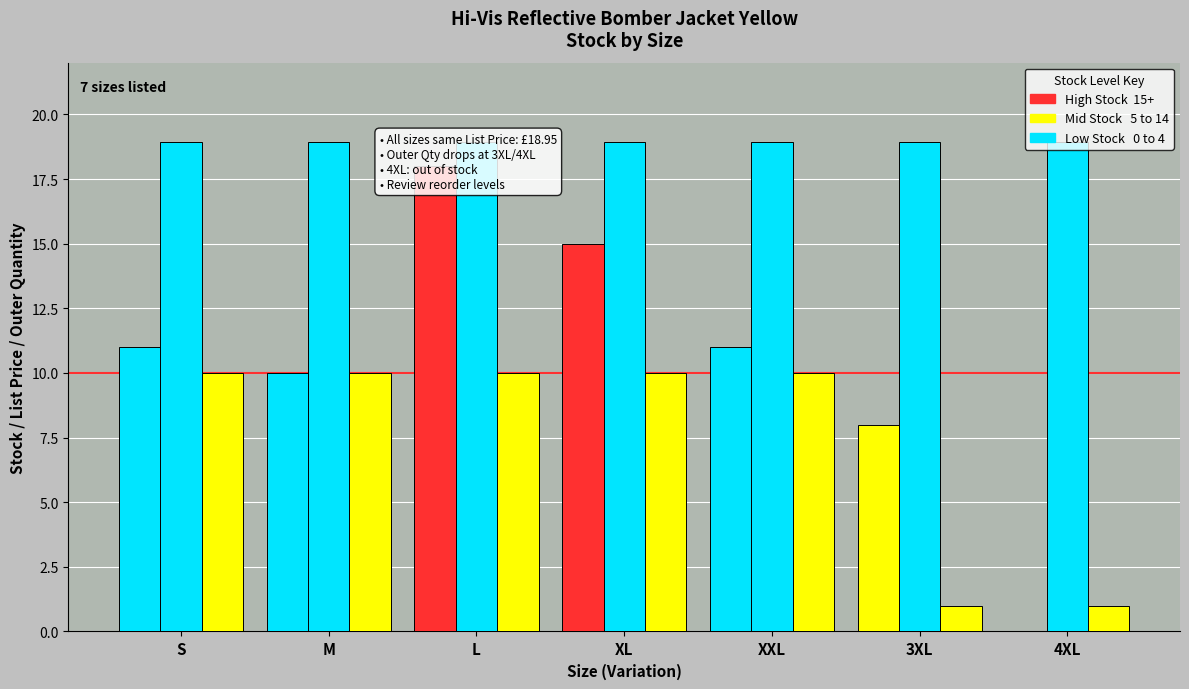

Which series has the largest range (max minus min)?

Stock